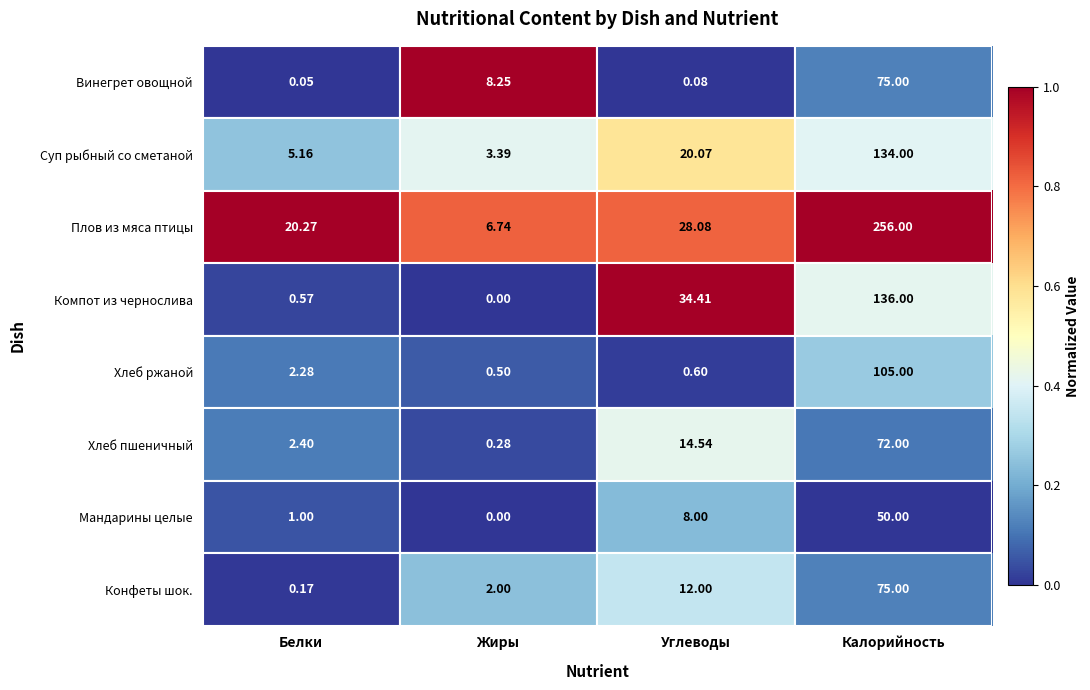

Where does the Хлеб ржаной series first go above 2?

Белки